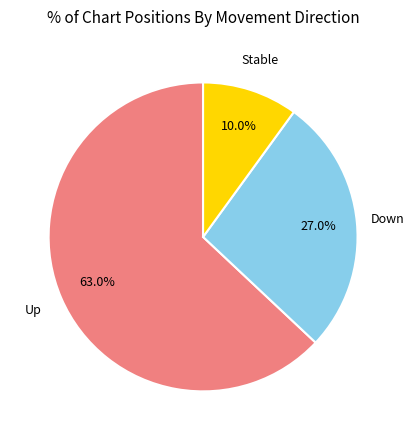

Which has a higher value, Stable or Up?

Up